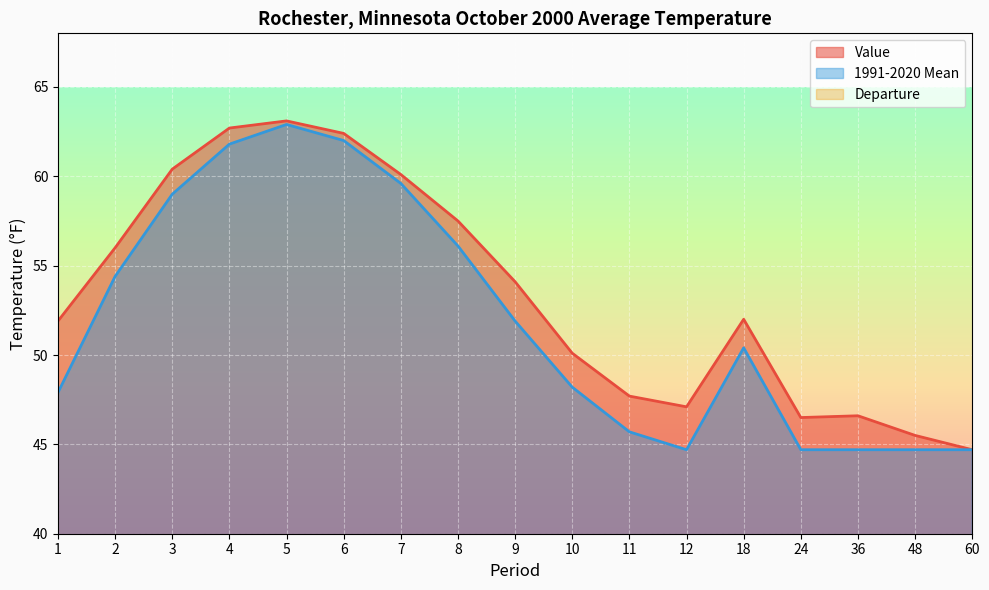

What are all the series names shown in the legend?

Value, 1991-2020 Mean, Departure